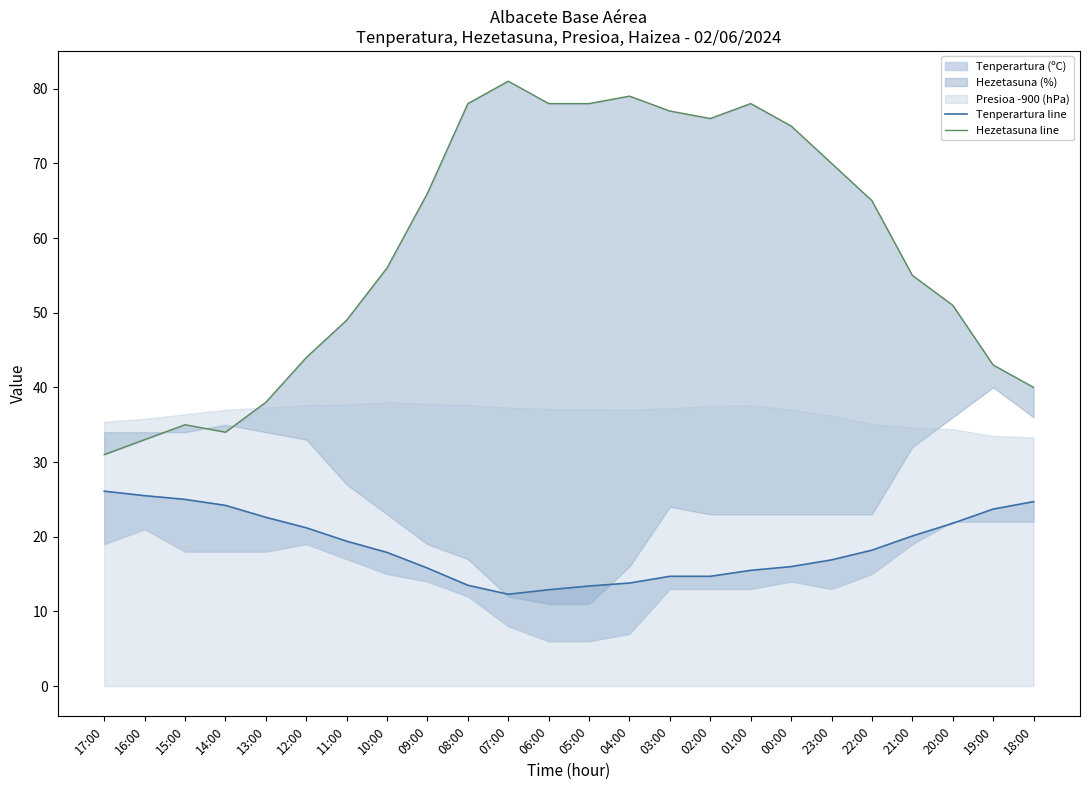

What is the difference between the second highest and minimum values in the Tenperartura line series?

13.2